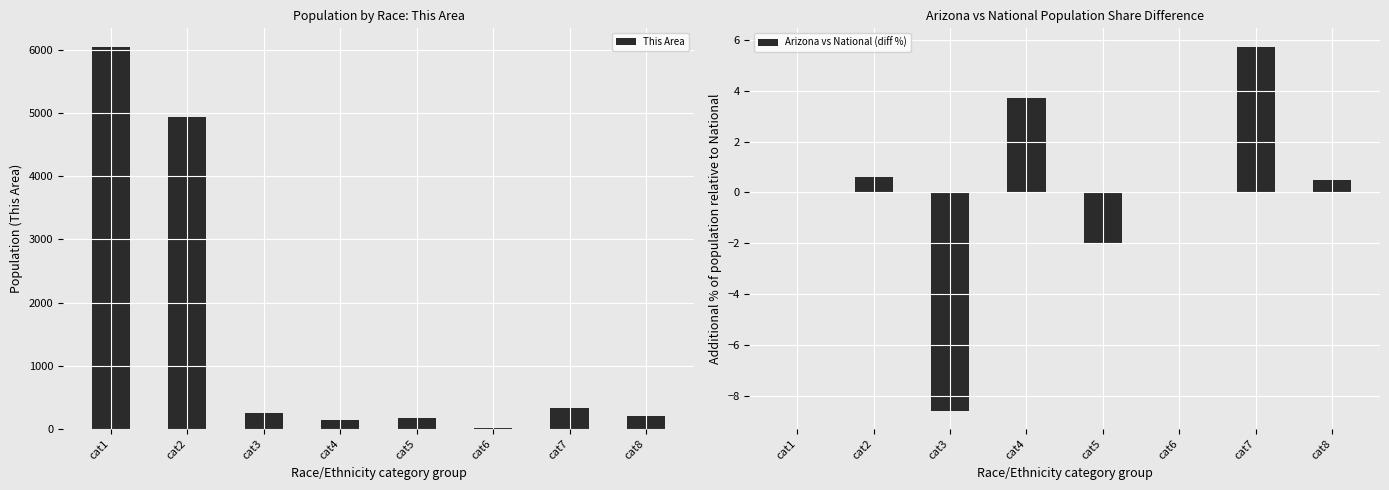

Reading right to left, list all the values displayed in this chart.

This Area: cat8=207.0	cat7=328.0	cat6=13.0	cat5=167.0	cat4=133.0	cat3=256.0	cat2=4940.0	cat1=6044.0
Arizona vs National (diff %): cat8=0.5	cat7=5.7	cat6=0.0	cat5=-2.0	cat4=3.7	cat3=-8.6	cat2=0.6	cat1=0.0